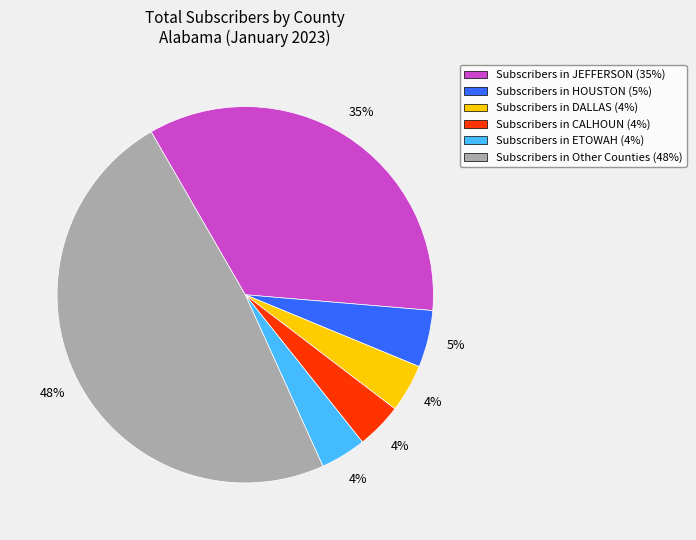

Does any single category account for the majority?

No